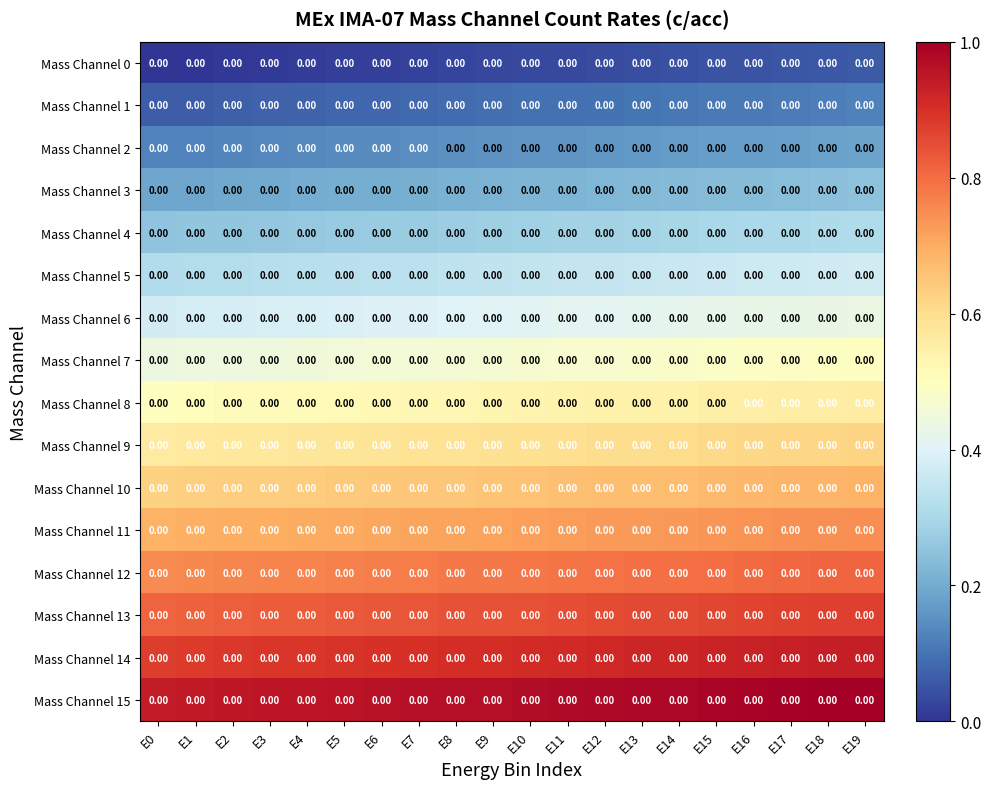

At which category does the chart reach its peak across all series?

E19